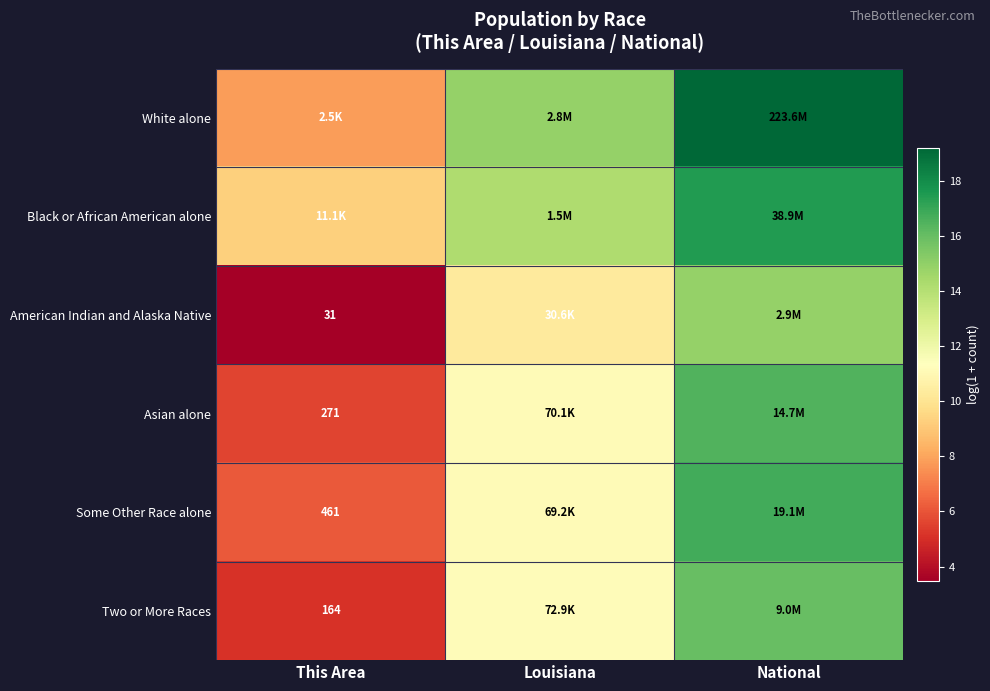

Which category has the lowest value across all series?

This Area